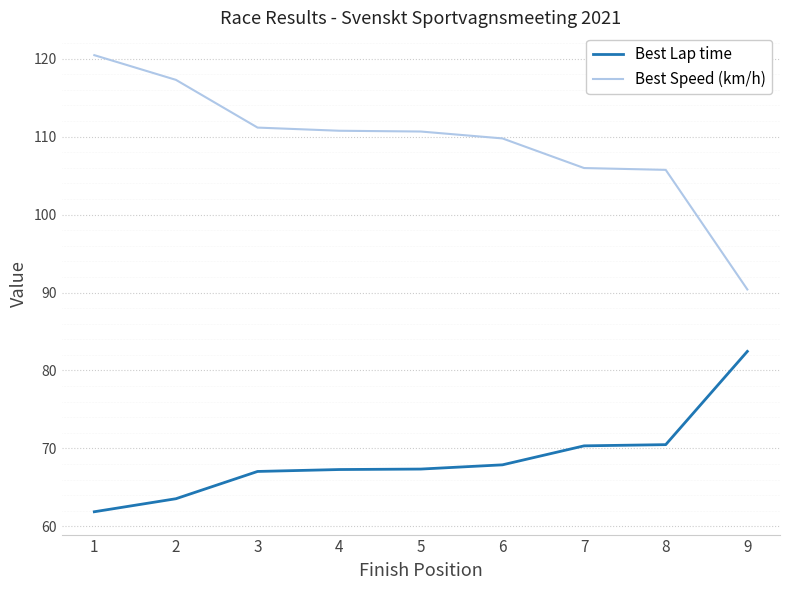

What is the difference between the maximum and minimum values in the Best Lap time series?

20.6